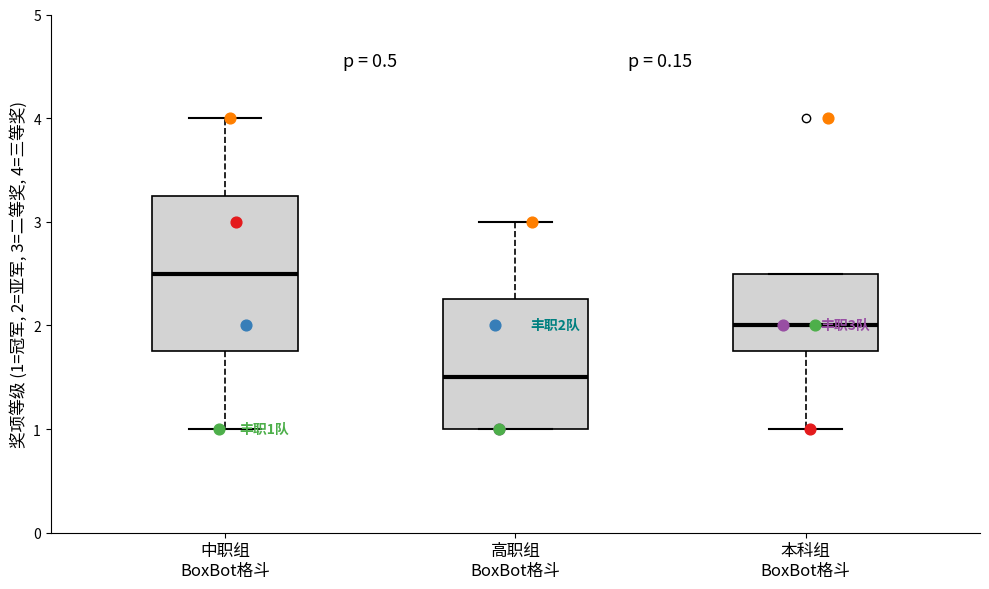

Which box has the highest median line?

中职组 BoxBot格斗